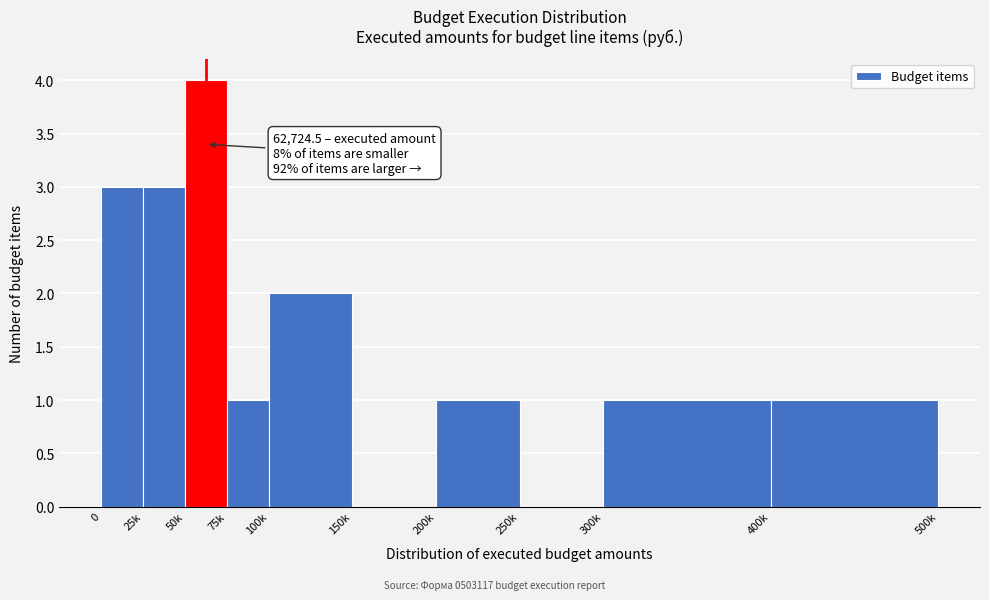

Reading left to right, transcribe all the data shown in this chart.

0=3	25k=3	50k=4	75k=1	100k=2	150k=0	200k=1	250k=0	300k=1	400k=1